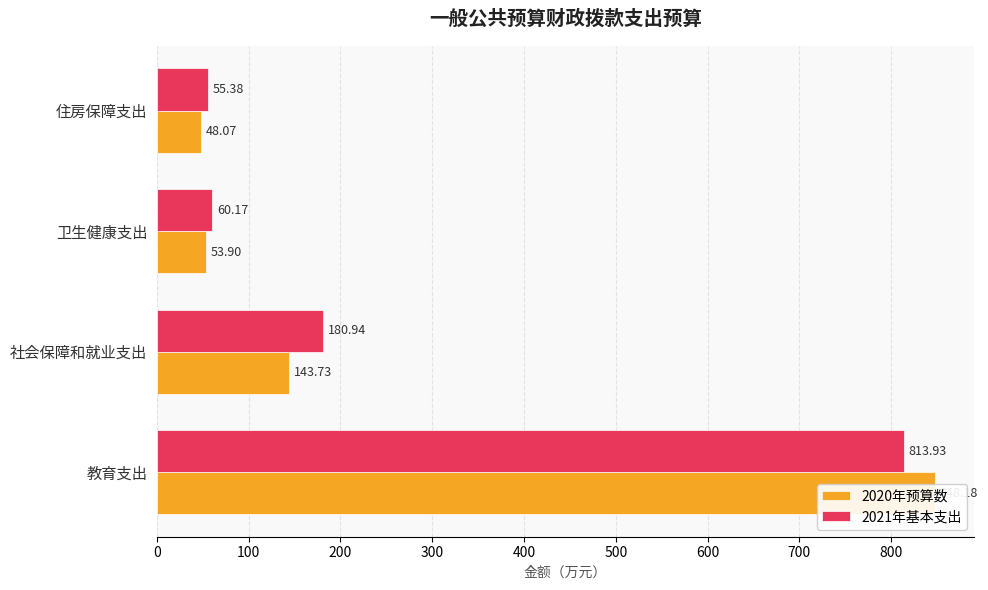

Is it true that 2021年基本支出 equals 813.9 at 教育支出?

True